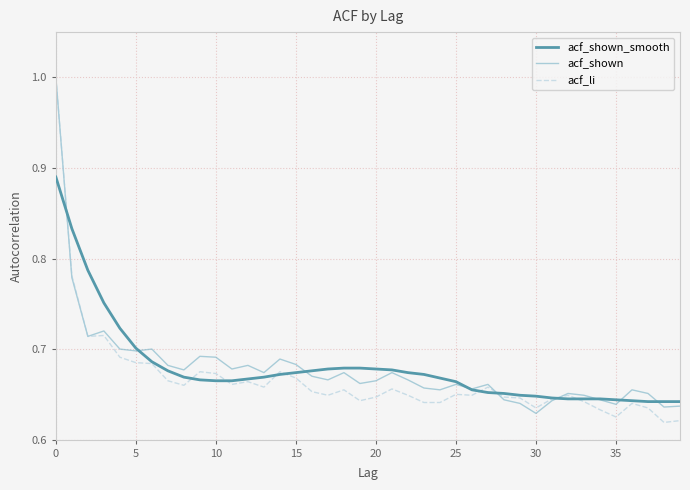

What is the maximum value shown in the chart?

1.0